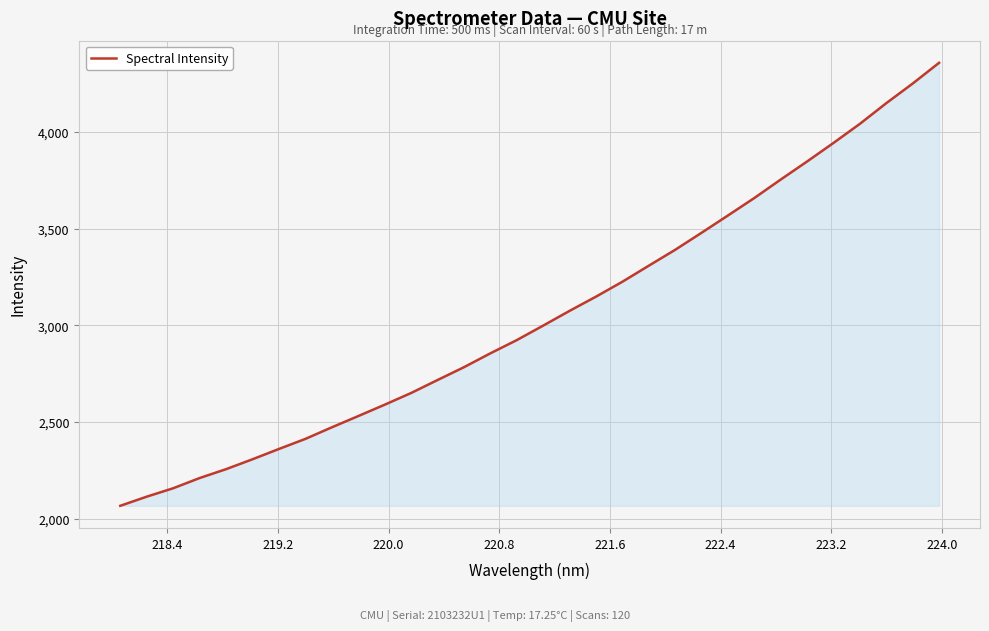

What is the greatest value displayed?

4357.5